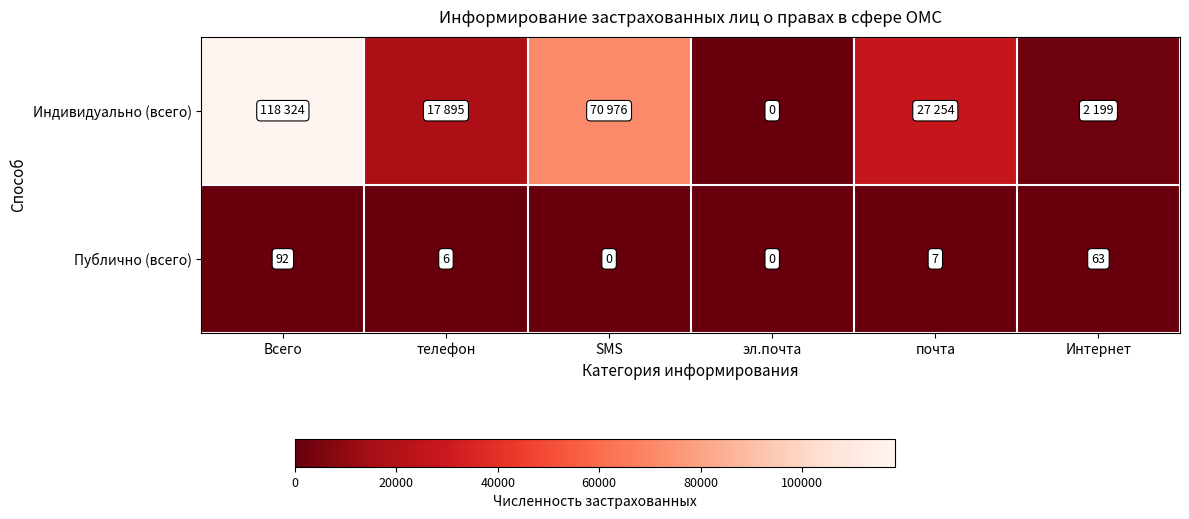

What is the highest value of the Публично (всего) series?

92